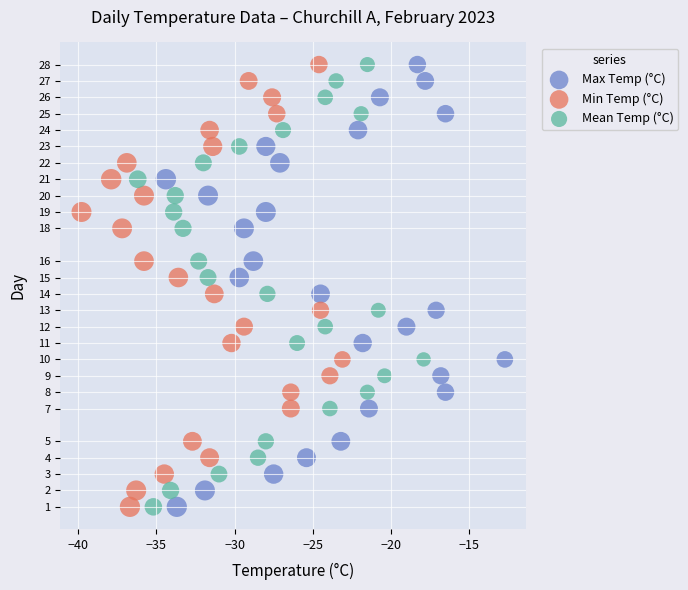

What are all the series names shown in the legend?

Max Temp (°C), Min Temp (°C), Mean Temp (°C)